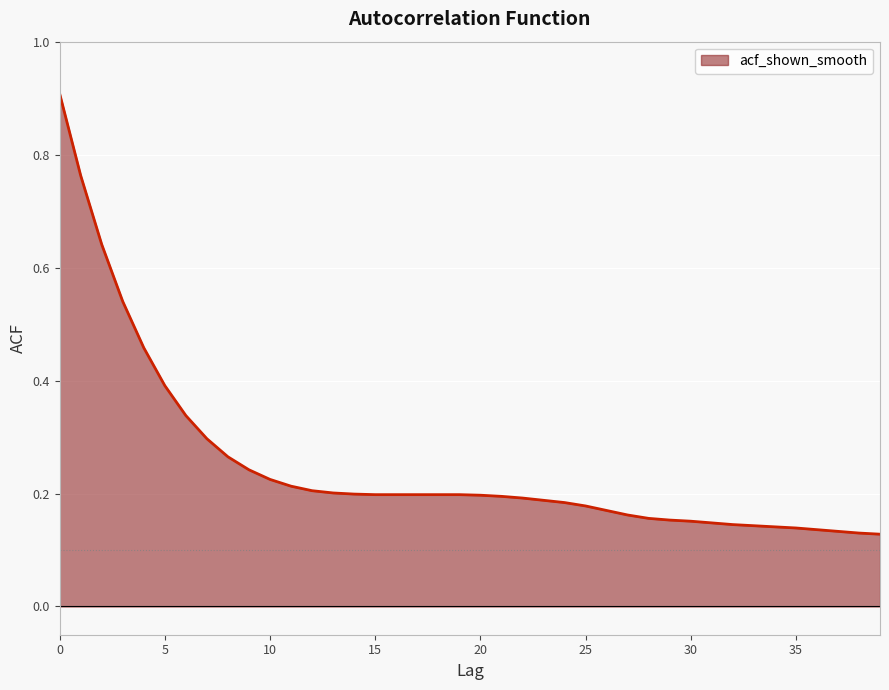

What is the greatest value displayed?

0.9